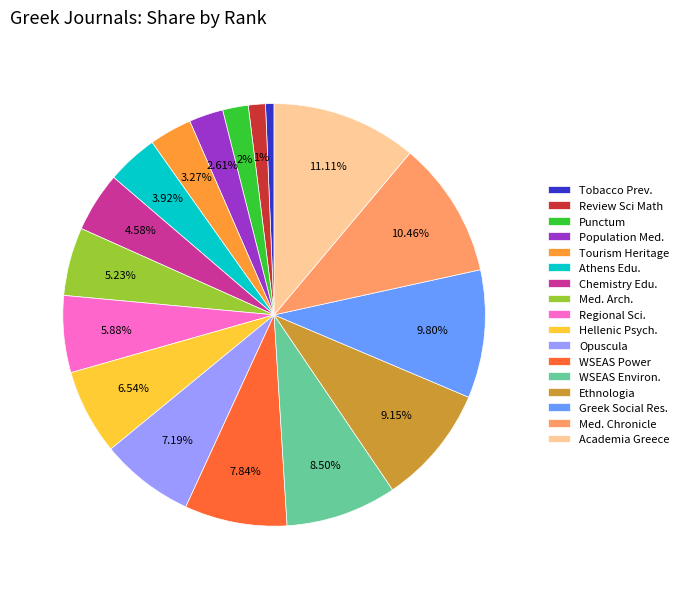

Which slice is the largest?

Academia Greece